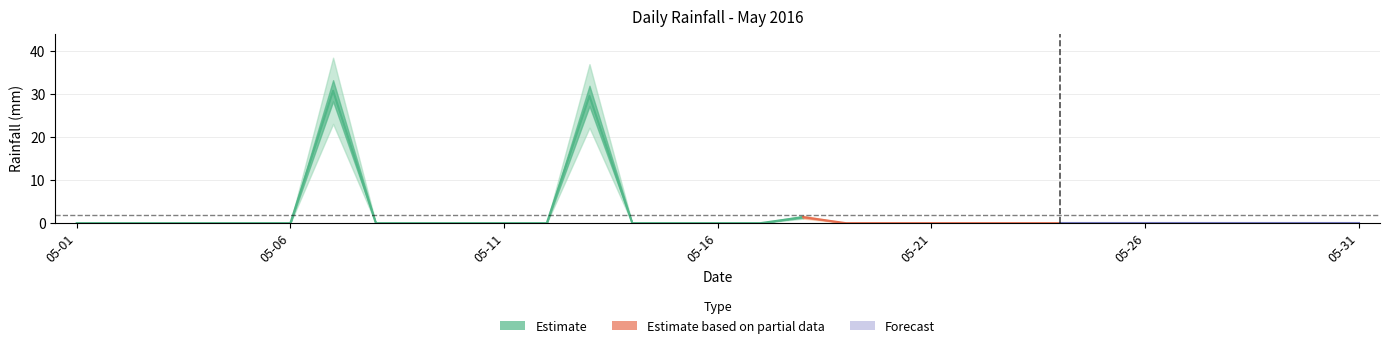

At which label is the value closest to 15?

2016-05-18